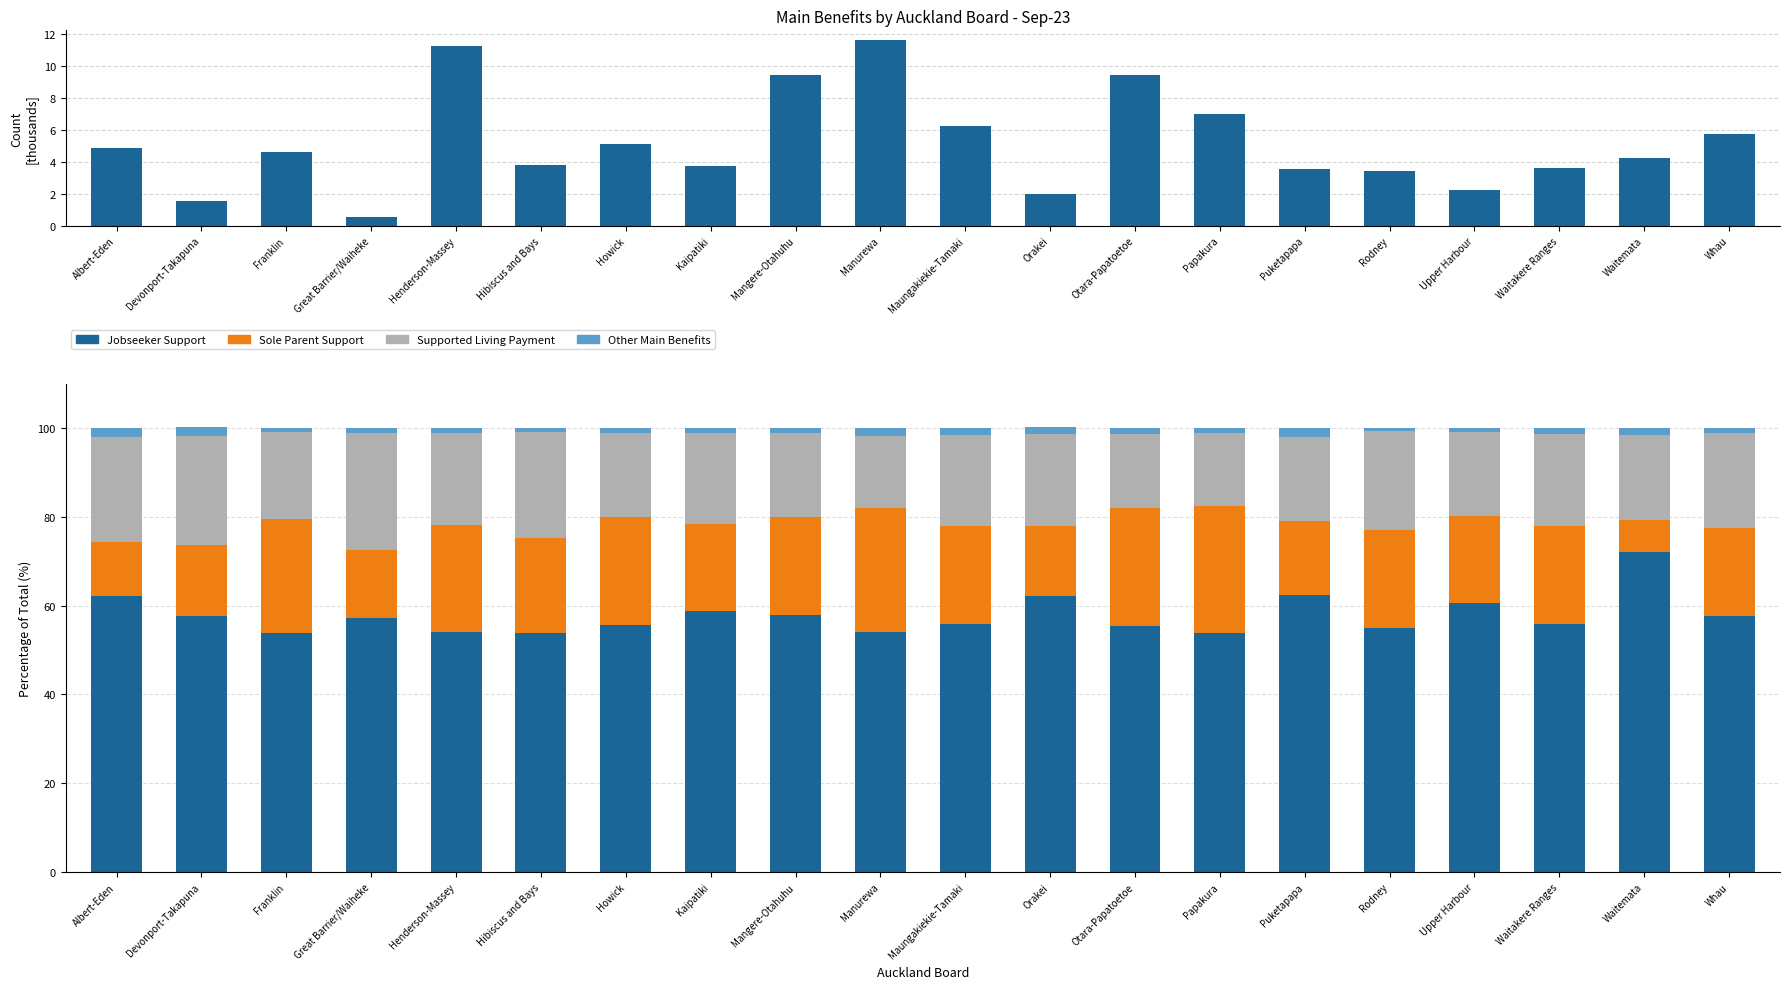

Reading right to left, transcribe all the data shown in this chart.

Total: 5.7	4.2	3.6	2.2	3.4	3.5	7.0	9.4	2.0	6.2	11.6	9.4	3.8	5.1	3.8	11.2	0.5	4.6	1.6	4.9
Jobseeker Support: 57.7	72.0	55.9	60.7	55.0	62.4	53.9	55.5	62.2	55.9	54.0	58.0	58.7	55.7	53.9	54.1	57.1	53.9	57.6	62.2
Sole Parent Support: 19.7	7.2	22.1	19.5	22.0	16.7	28.5	26.6	15.7	22.1	27.8	22.0	19.6	24.3	21.3	24.0	15.4	25.6	16.0	12.2
Supported Living Payment: 21.4	19.2	20.8	18.9	22.2	19.0	16.4	16.4	20.8	20.3	16.4	18.8	20.5	18.9	23.9	20.7	26.4	19.5	24.6	23.5
Other Main Benefits: 1.2	1.6	1.2	0.9	0.8	1.9	1.2	1.4	1.5	1.6	1.8	1.2	1.2	1.1	0.9	1.2	1.1	1.0	1.9	2.2